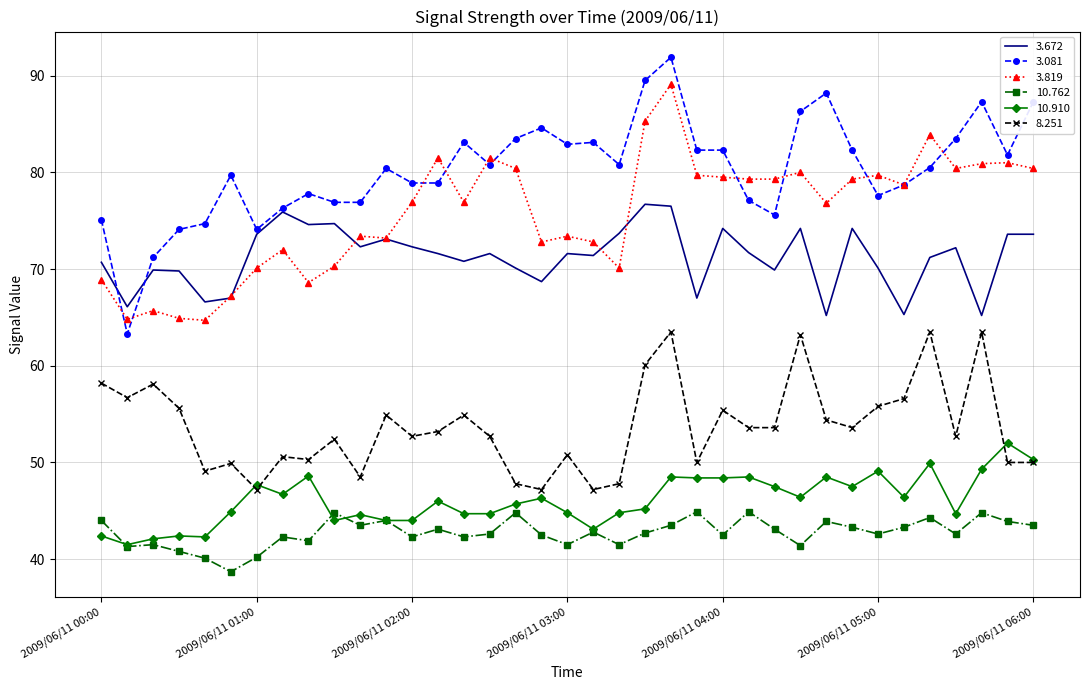

True or false: 8.251 and 10.762 cross at least once.

False